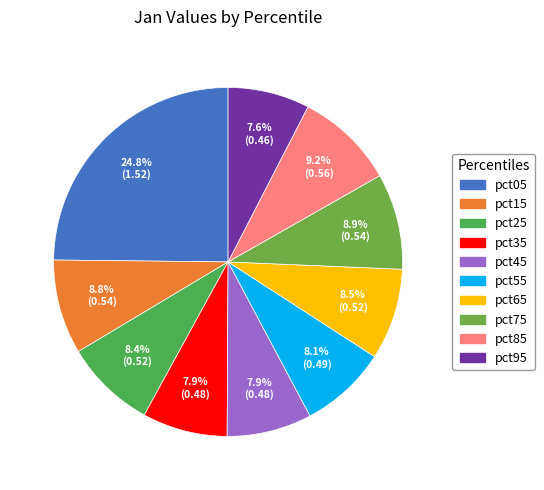

To the nearest percent, what is the difference between the pct75 and pct35 slice percentages?

1%